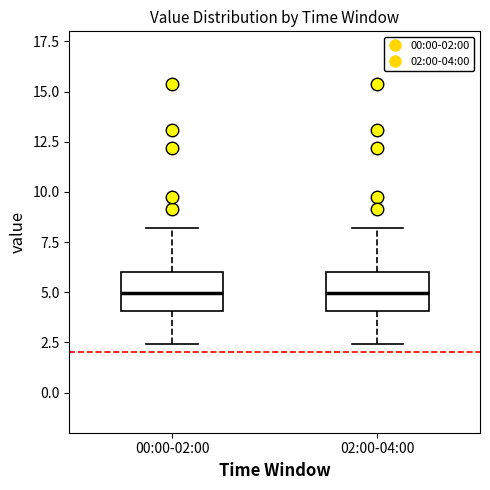

Reading left to right, transcribe this box plot: for each box, give where its median line is, the range the box spans, and where its two whiskers end, as read against the y-axis. The values are not printed on the chart, so give them approximately, as read against the axis.

00:00-02:00: median 5.0, box 4.0 to 6.0, whiskers 2.5 to 8.0
02:00-04:00: median 5.0, box 4.0 to 6.0, whiskers 2.5 to 8.0